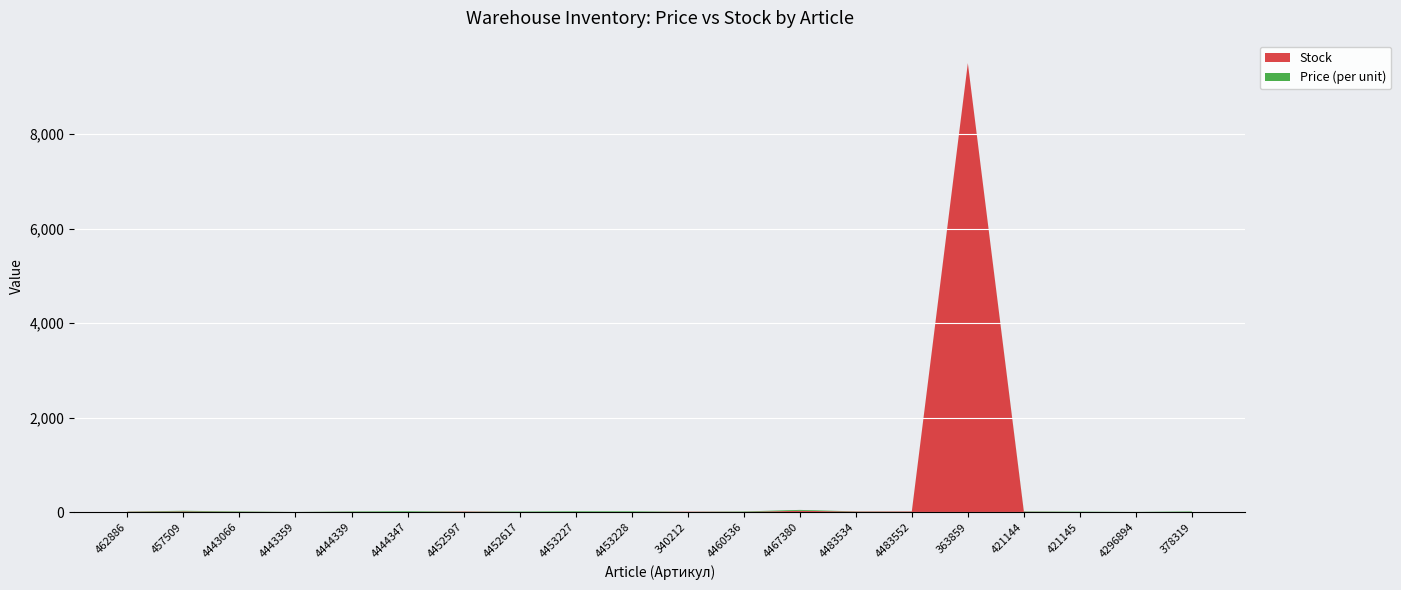

Reading left to right, transcribe all the data shown in this chart.

Price (per unit): 462886=5.2	457509=14.0	4443066=9.5	4443359=1.0	4444339=10.0	4444347=15.5	4452597=3.2	4452617=9.6	4453227=14.7	4453228=13.9	340212=1.5	4460536=8.6	4467380=18.5	4483534=4.3	4483552=2.2	363859=0.0	421144=8.3	421145=7.1	4296894=2.4	378319=11.3
Stock: 462886=6.0	457509=13.0	4443066=4.0	4443359=1.0	4444339=3.0	4444347=1.0	4452597=10.2	4452617=1.0	4453227=1.0	4453228=1.0	340212=8.0	4460536=4.0	4467380=27.0	4483534=10.0	4483552=12.0	363859=9500.0	421144=5.0	421145=1.0	4296894=0.2	378319=2.0